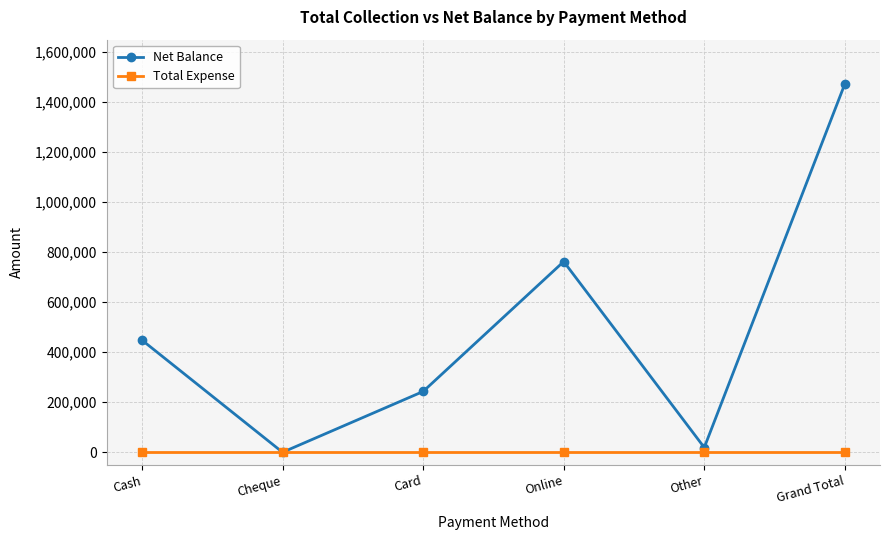

In Net Balance, how many points are lower than both neighbors (excluding endpoints)?

2